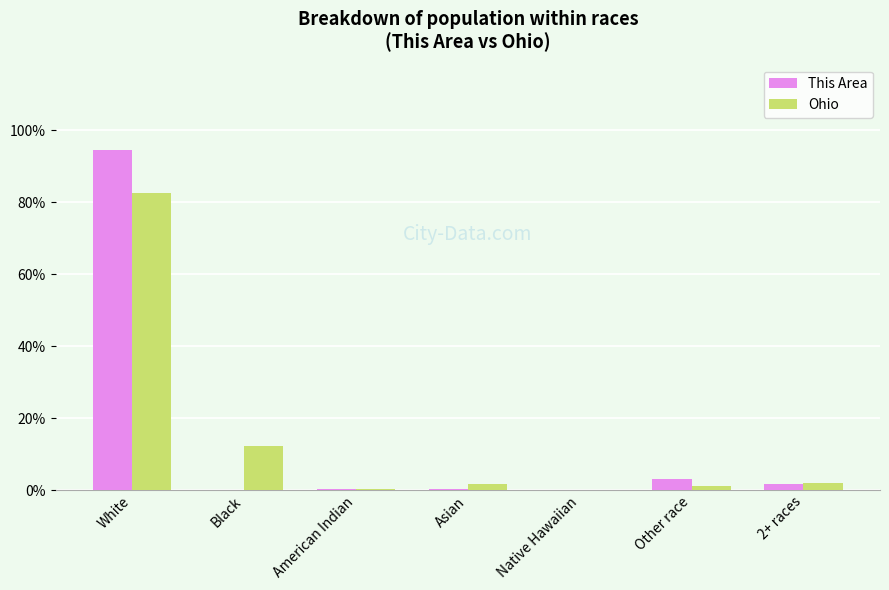

True or false: Ohio has a value of 0.0 at Native Hawaiian.

True